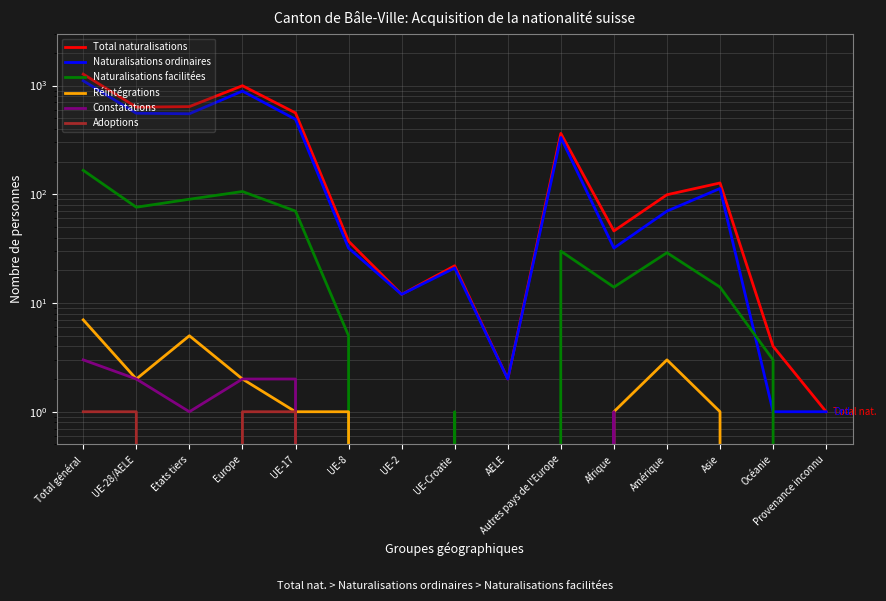

How many distinct data groups are displayed?

6